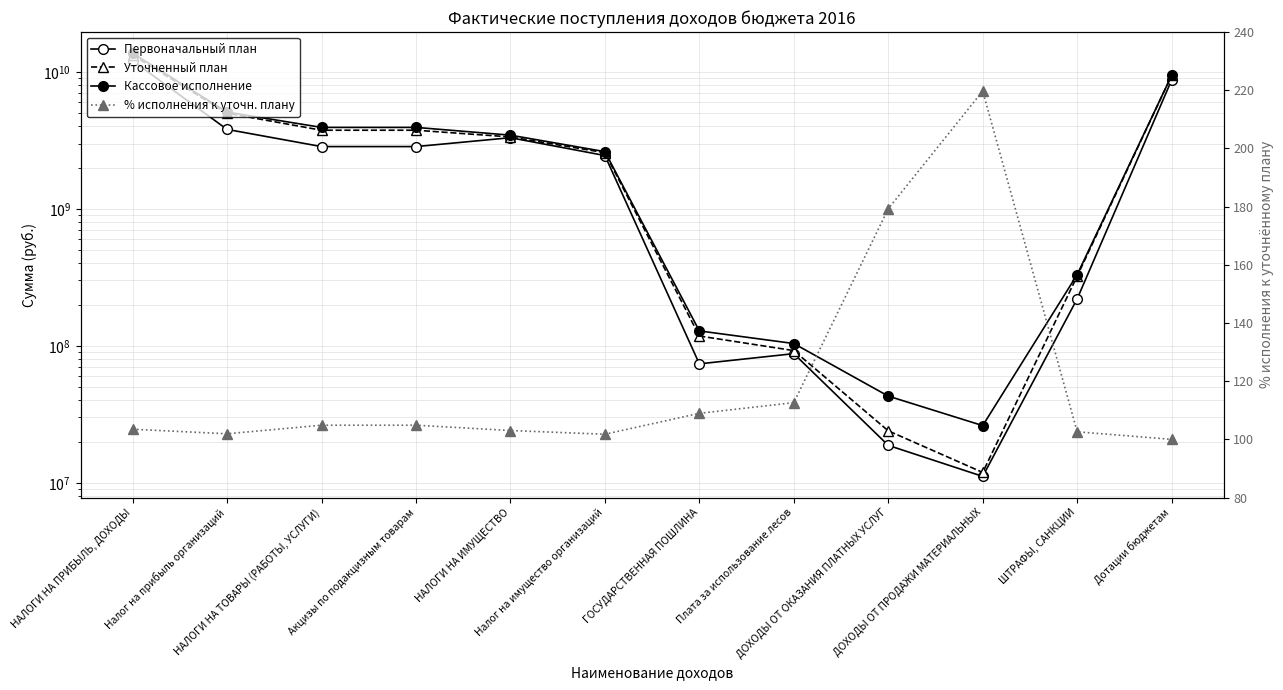

Reading left to right, extract all data points from this chart.

Первоначальный план: 12056007000.0	3803466000.0	2849255000.0	2849255000.0	3307299000.0	2450975000.0	73895000.0	87708000.0	18771000.0	11144524.0	220286000.0	8719315800.0
Уточненный план: 13245683259.0	4993142259.0	3750861890.0	3750861890.0	3351022203.9	2571038203.9	117992455.0	92337000.0	23967905.0	11911163.0	322710293.6	9413970400.0
Кассовое исполнение: 13685444907.7	5089159602.4	3933203312.3	3933203312.3	3452793182.7	2616410251.5	128546987.4	103985111.6	42966191.6	26172187.5	331090771.9	9413970400.0
% исполнения к уточн. плану: 103.5	101.9	104.9	104.9	103.0	101.8	109.0	112.6	179.3	219.7	102.6	100.0